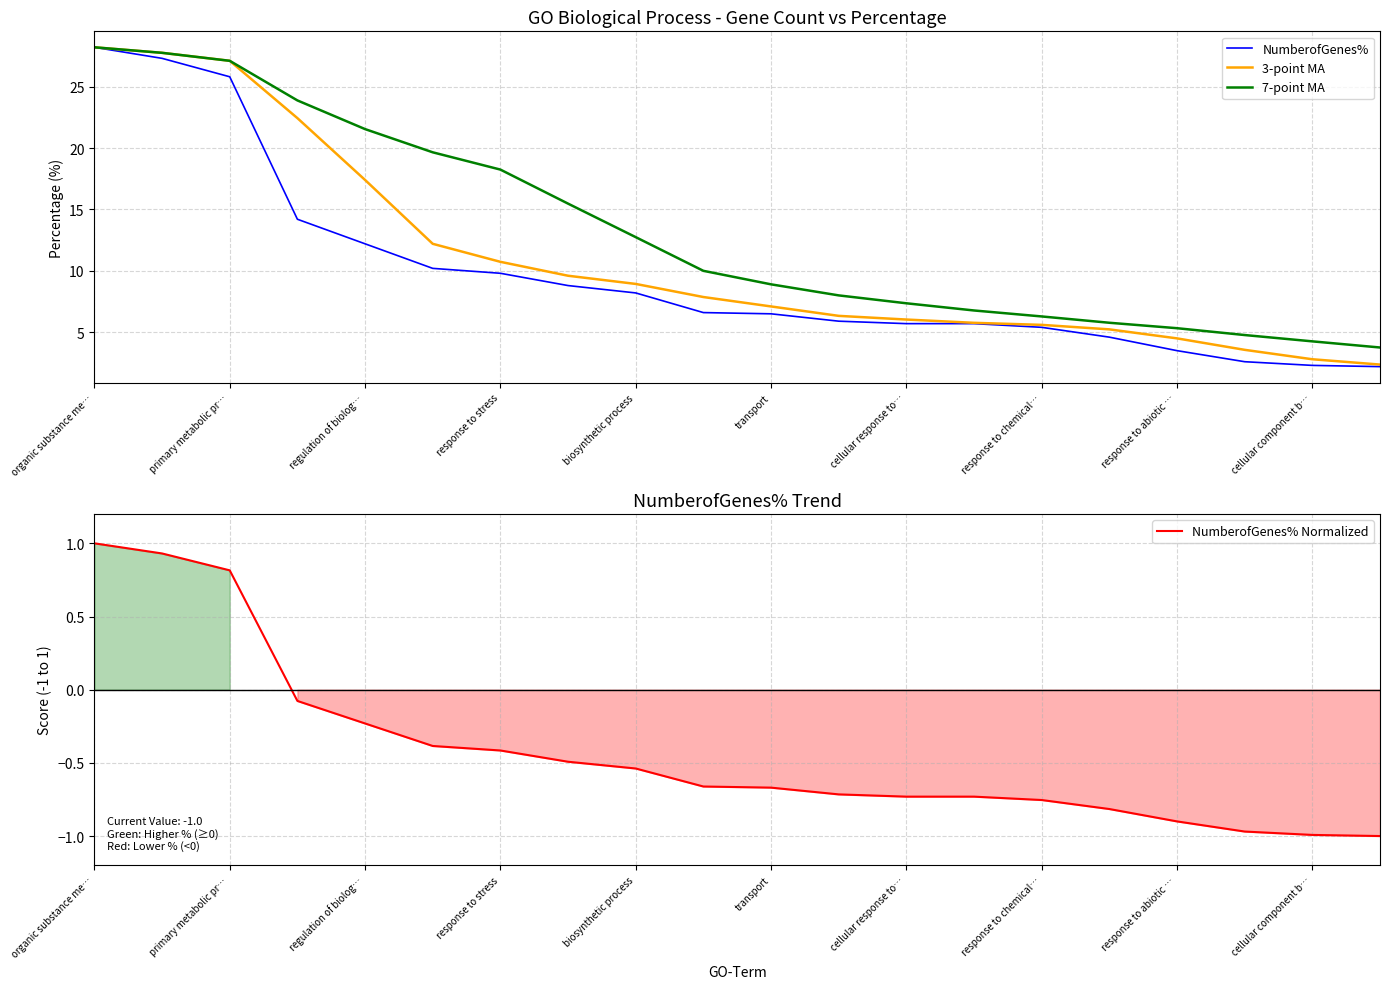

What is the sum of all 7-point MA values?

265.8